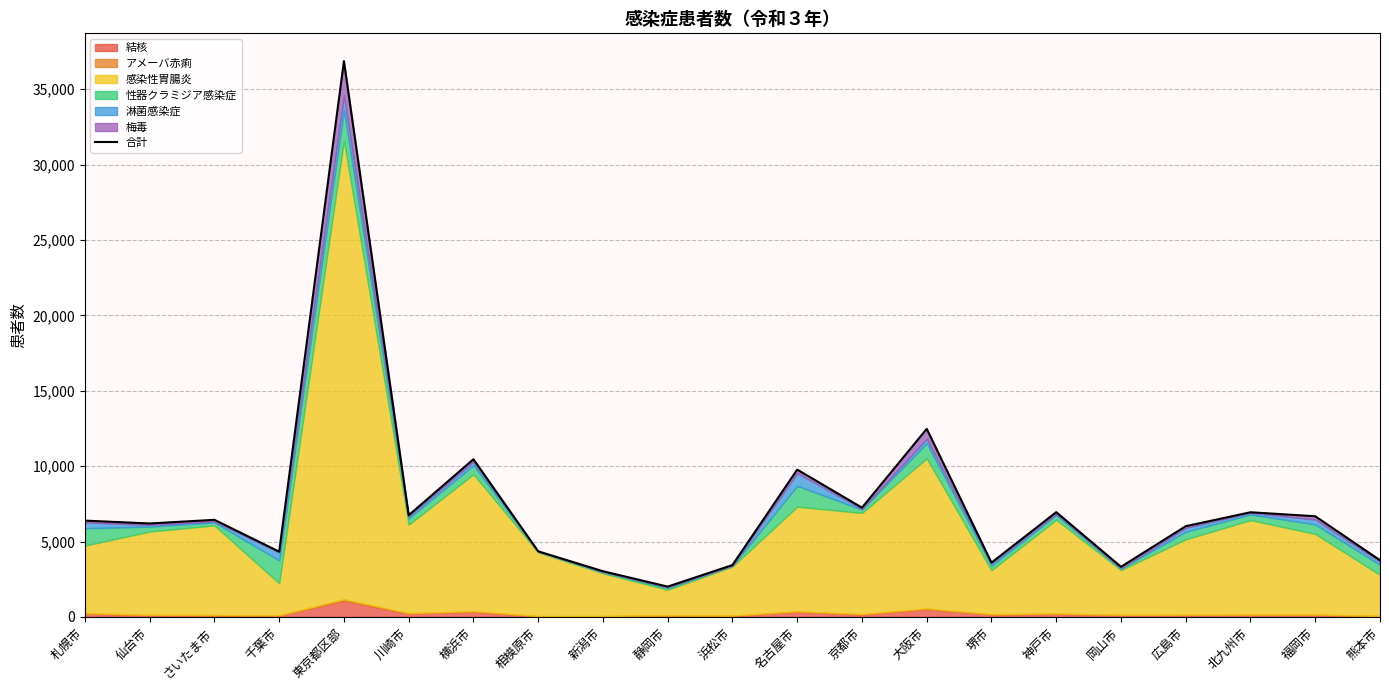

What is the change in value from 仙台市 to 千葉市?

-1869